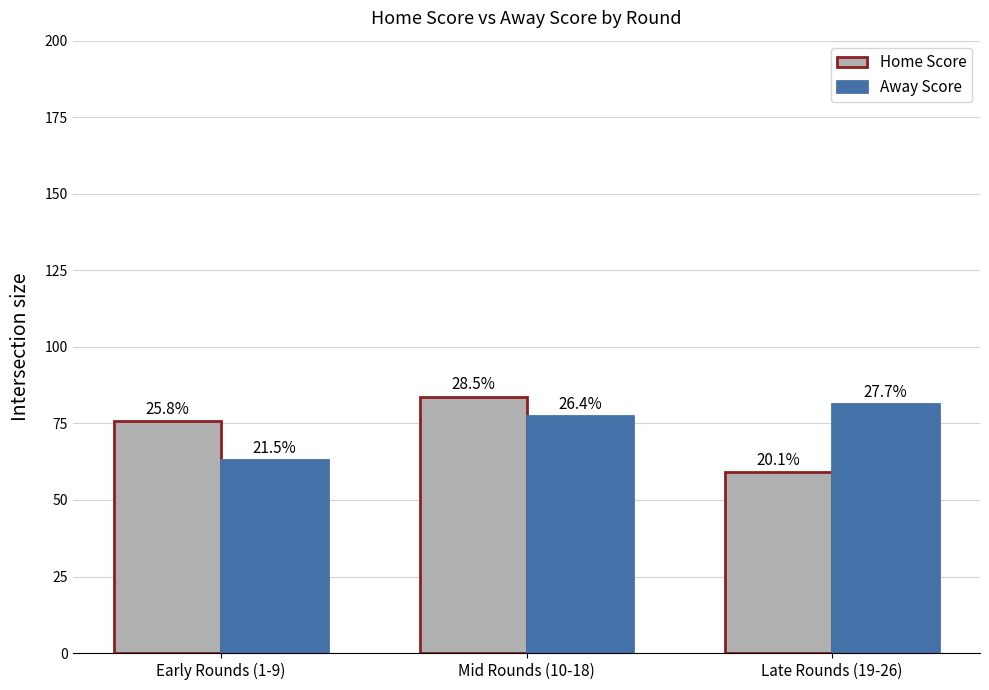

What are all the series names shown in the legend?

Home Score, Away Score